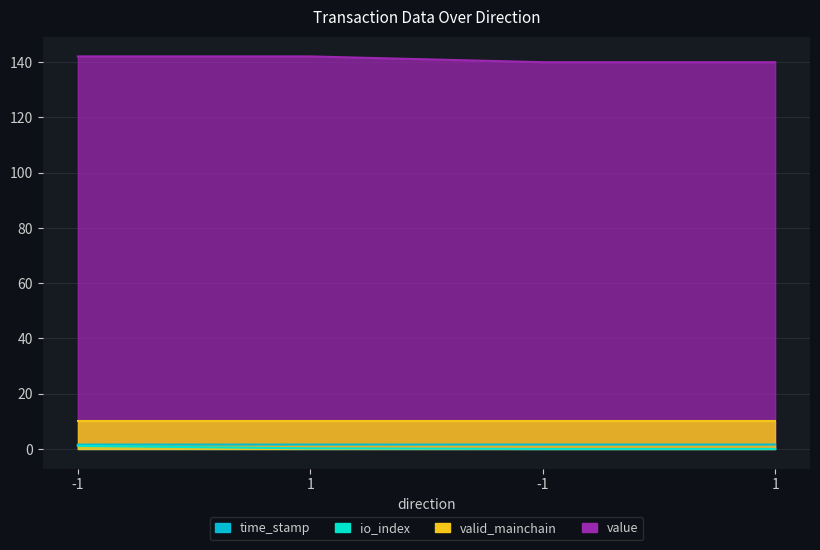

Does the chart display data point markers on the line(s)?

No